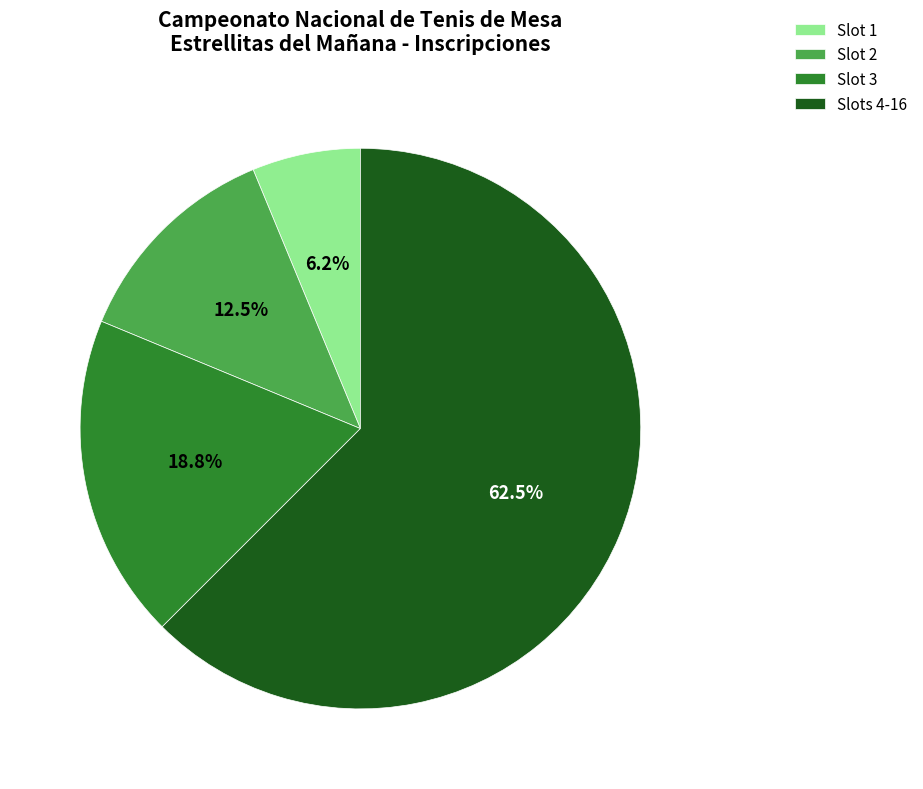

How many segments does this pie chart have?

4